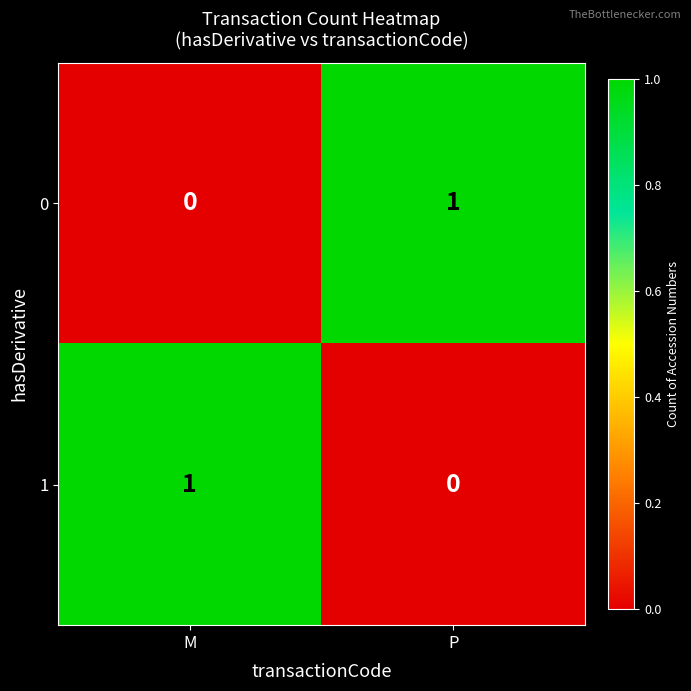

What is the spread (max minus min) of values at P?

1